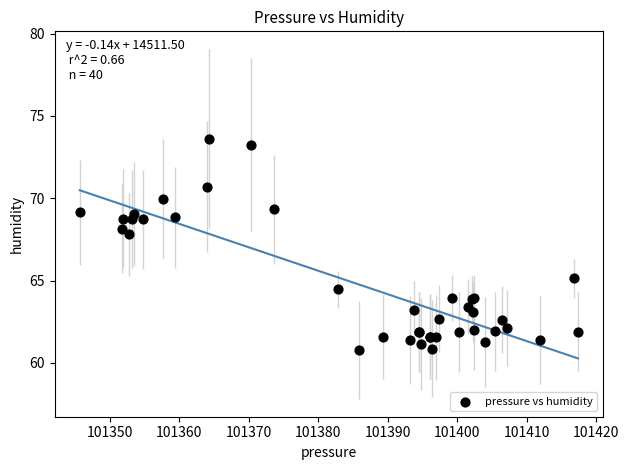

What Y value in the scatter plot is closest to 67?

67.8